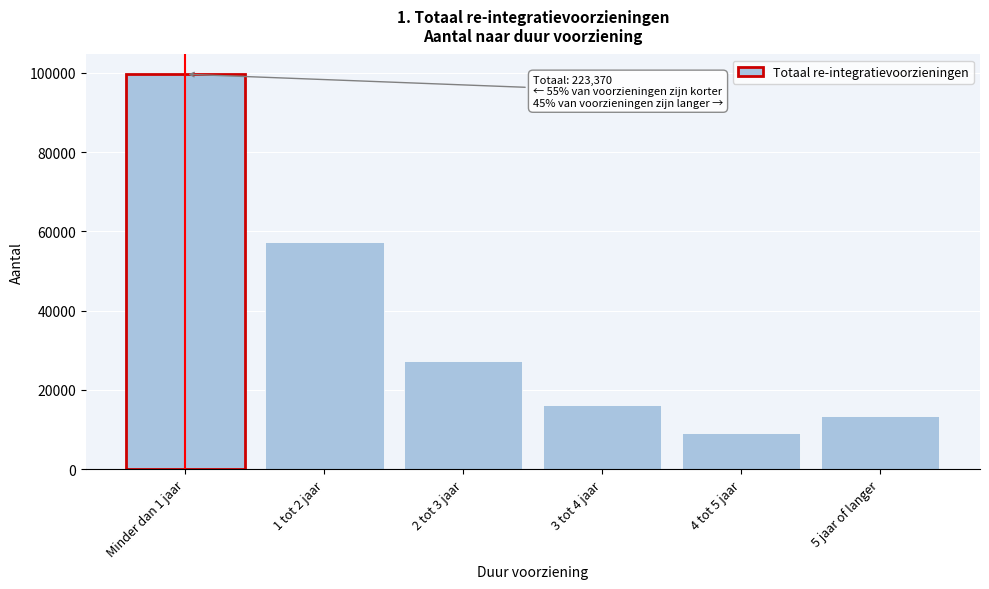

Reading right to left, transcribe all the data shown in this chart.

5 jaar of langer=13340	4 tot 5 jaar=9250	3 tot 4 jaar=16300	2 tot 3 jaar=27410	1 tot 2 jaar=57430	Minder dan 1 jaar=99640